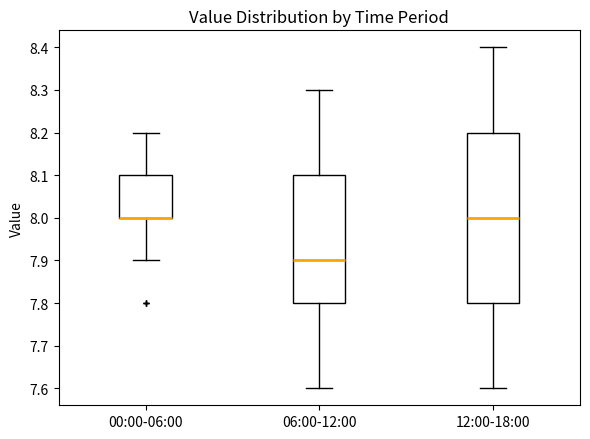

Reading left to right, transcribe this box plot: for each box, give where its median line is, the range the box spans, and where its two whiskers end, as read against the y-axis. The values are not printed on the chart, so give them approximately, as read against the axis.

00:00-06:00: median 8.0 (drawn on the box's lower edge), box 8.0 to 8.1, whiskers 7.9 to 8.2
06:00-12:00: median 7.9, box 7.8 to 8.1, whiskers 7.6 to 8.3
12:00-18:00: median 8.0, box 7.8 to 8.2, whiskers 7.6 to 8.4